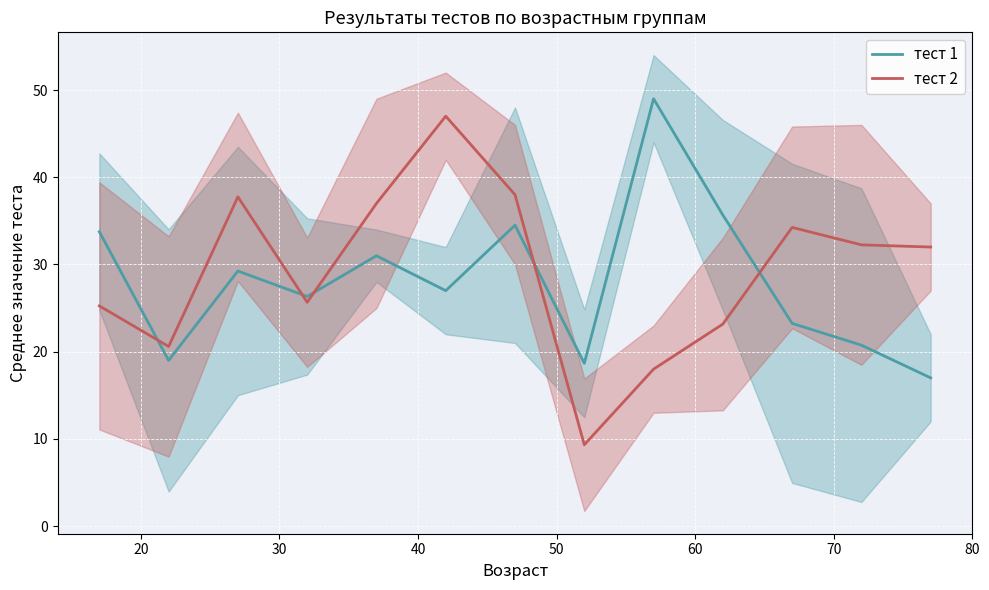

What is the highest value of the тест 1 series?

49.0